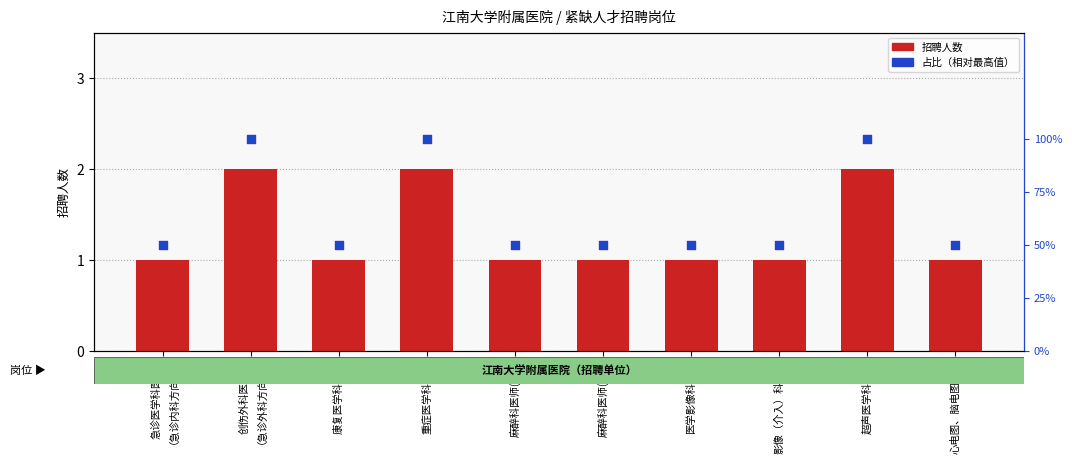

What are all the series names shown in the legend?

招聘人数, 占比（相对最高值）